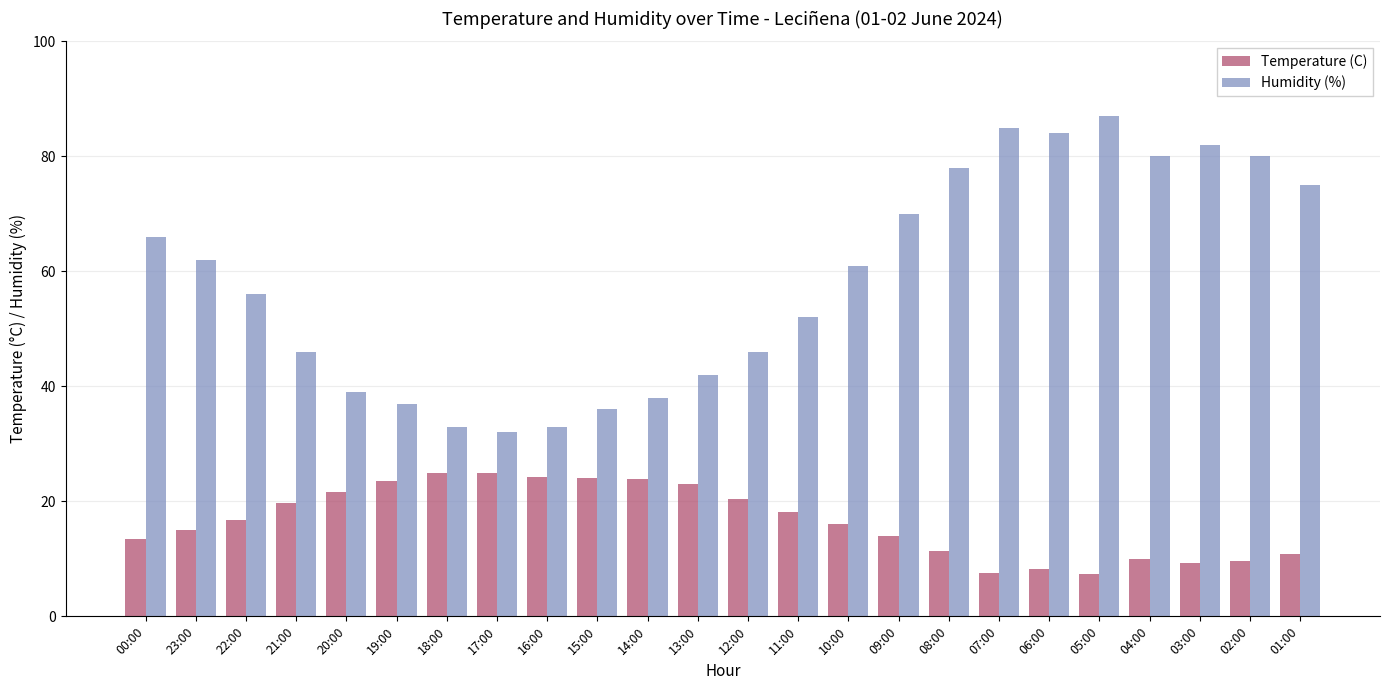

What is the minimum value shown in the chart?

7.3